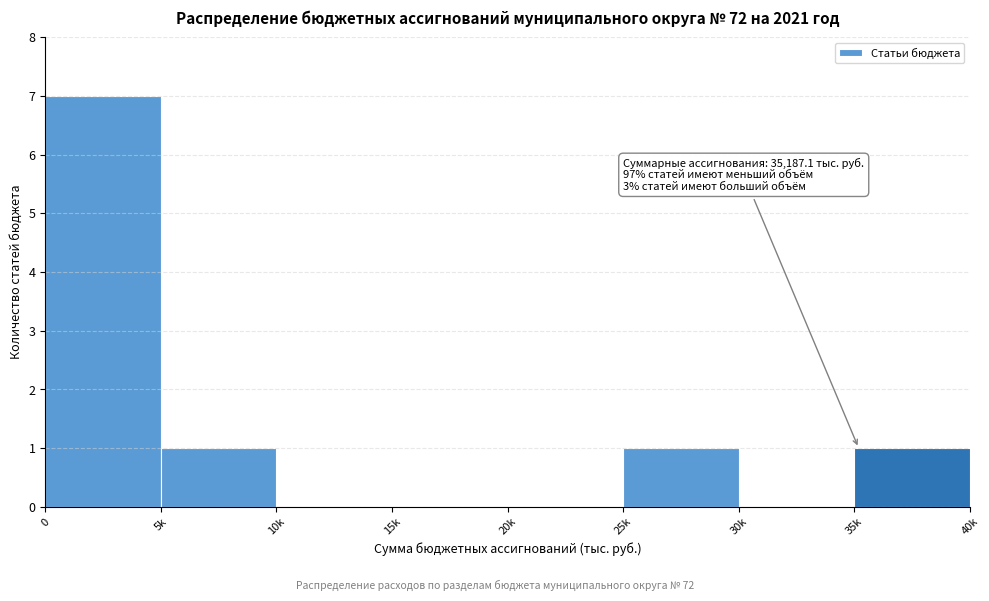

Reading left to right, list all the values displayed in this chart.

0=7	5k=1	10k=0	15k=0	20k=0	25k=1	30k=0	35k=1